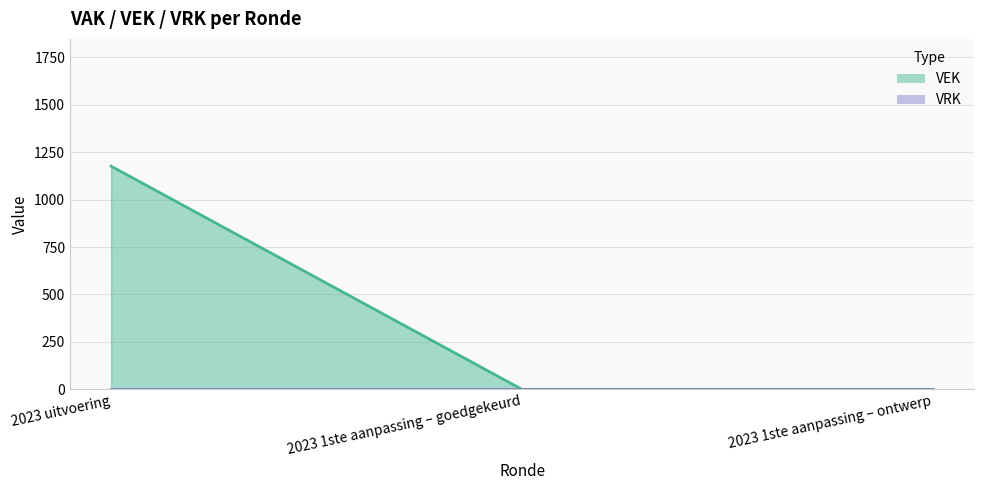

What is the label of the 2nd point from the left?

2023 1ste aanpassing – goedgekeurd